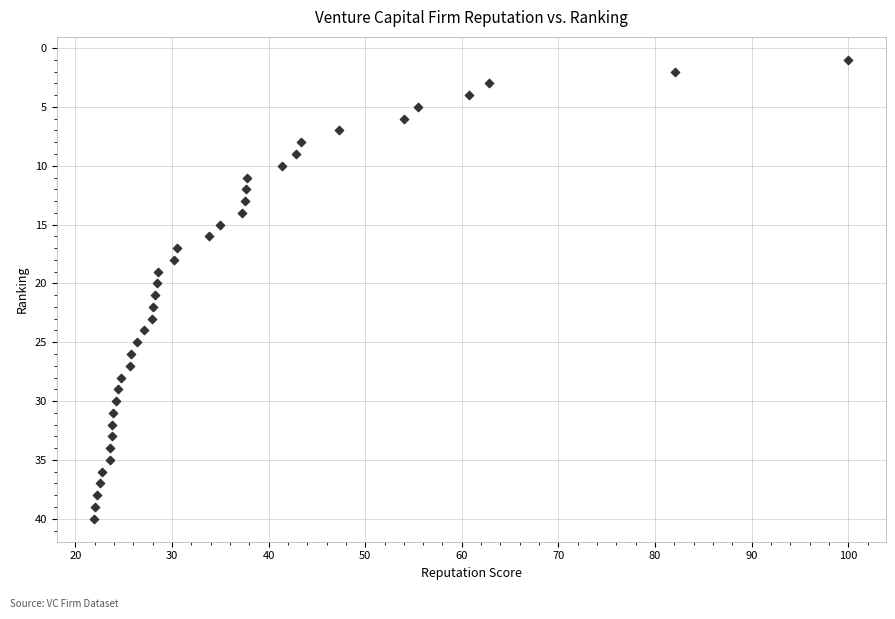

Count the number of points in this scatter plot.

40